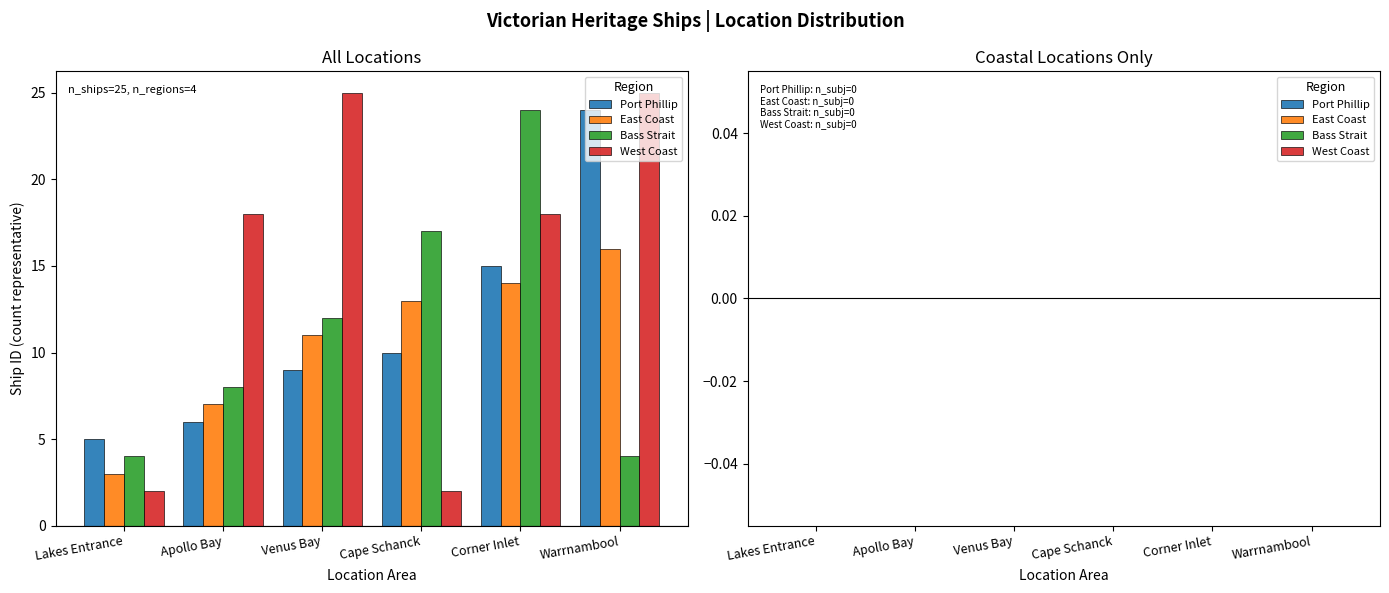

What is the lowest value of the Bass Strait series?

4